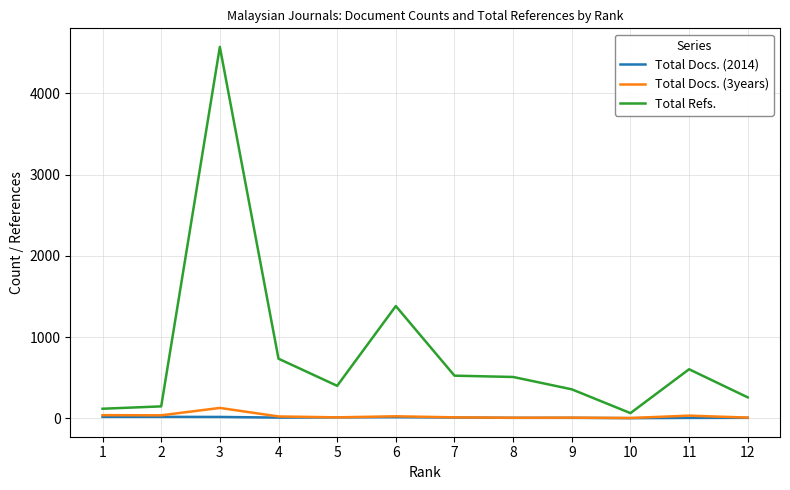

Which series has the largest total across all categories?

Total Refs.